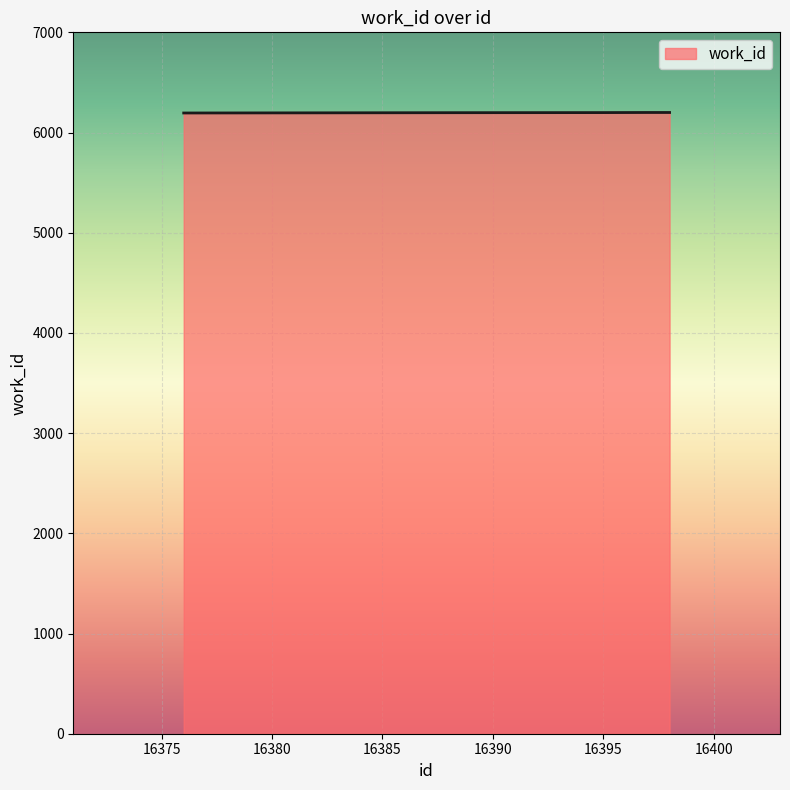

Does the chart display data point markers on the line(s)?

No